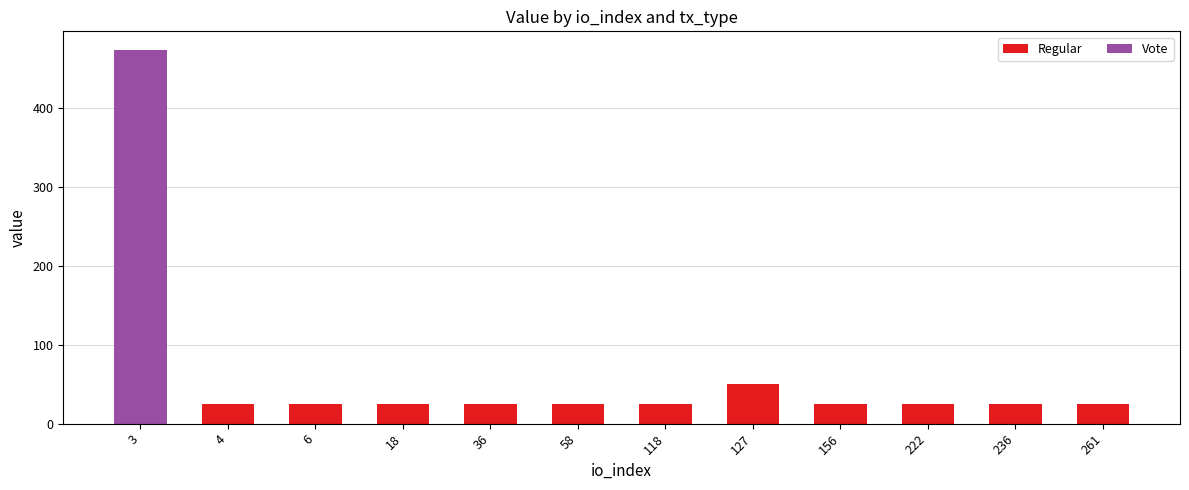

What is the sum of all Regular values?

301.2